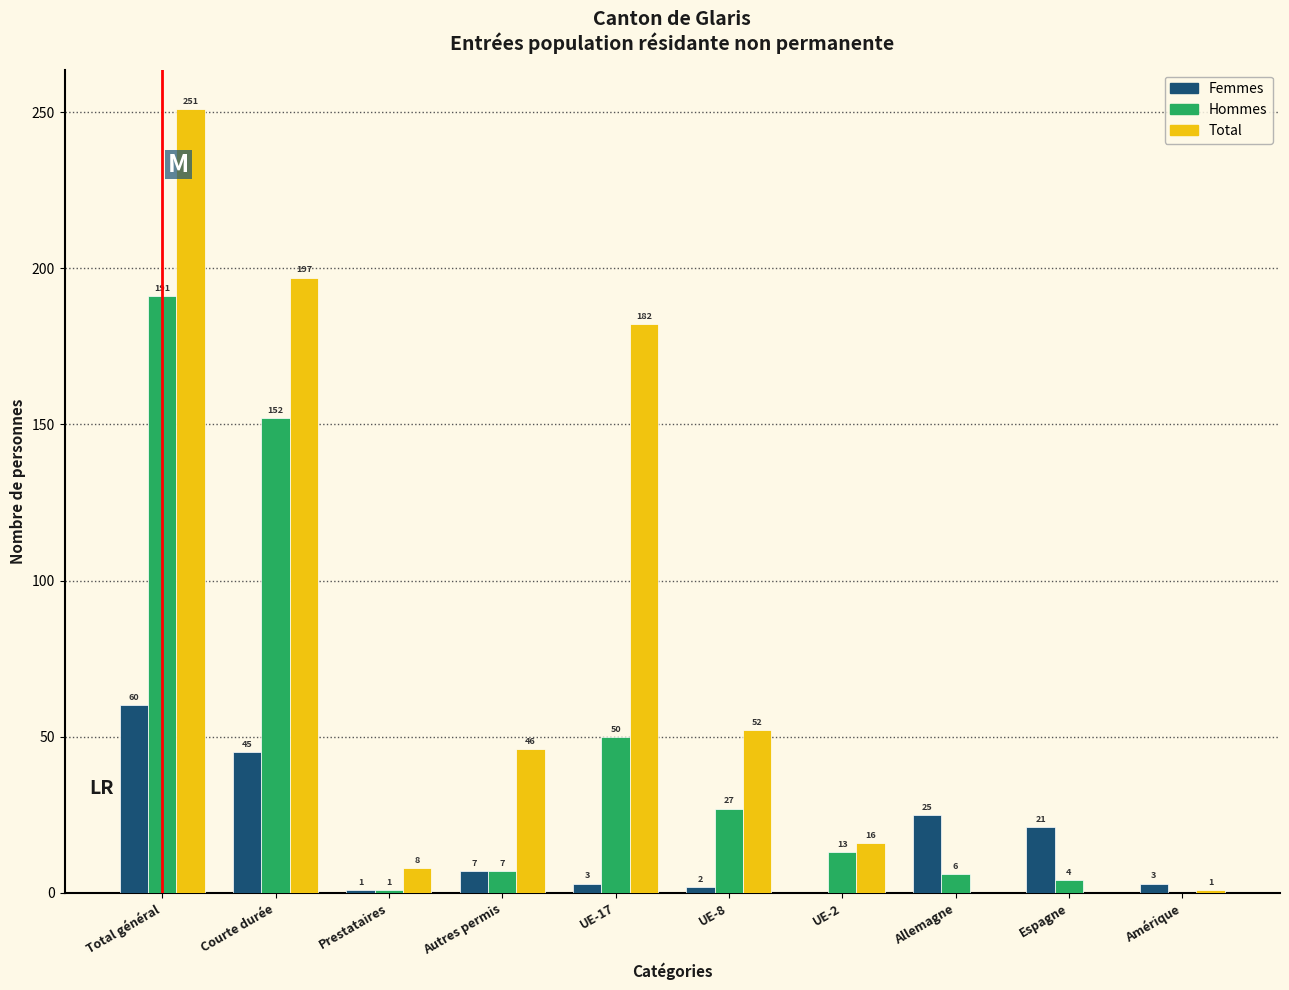

Reading left to right, transcribe all the data shown in this chart.

Femmes: Total général=60	Courte durée=45	Prestataires=1	Autres permis=7	UE-17=3	UE-8=2	UE-2=0	Allemagne=25	Espagne=21	Amérique=3
Hommes: Total général=191	Courte durée=152	Prestataires=1	Autres permis=7	UE-17=50	UE-8=27	UE-2=13	Allemagne=6	Espagne=4	Amérique=0
Total: Total général=251	Courte durée=197	Prestataires=8	Autres permis=46	UE-17=182	UE-8=52	UE-2=16	Allemagne=0	Espagne=0	Amérique=1